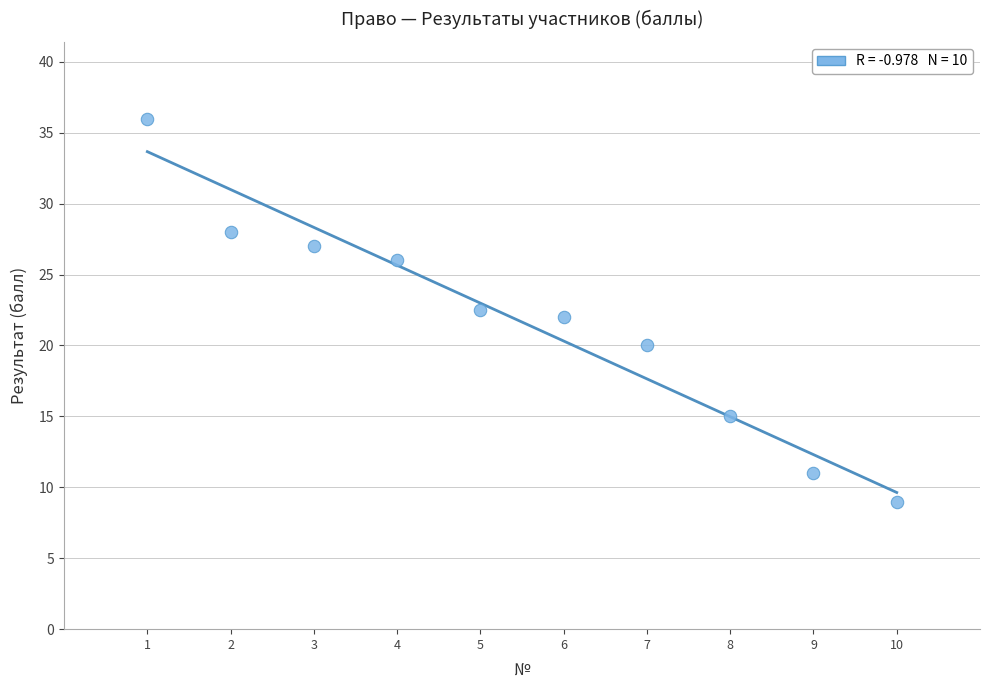

What is the range of X values (max minus min)?

9.0